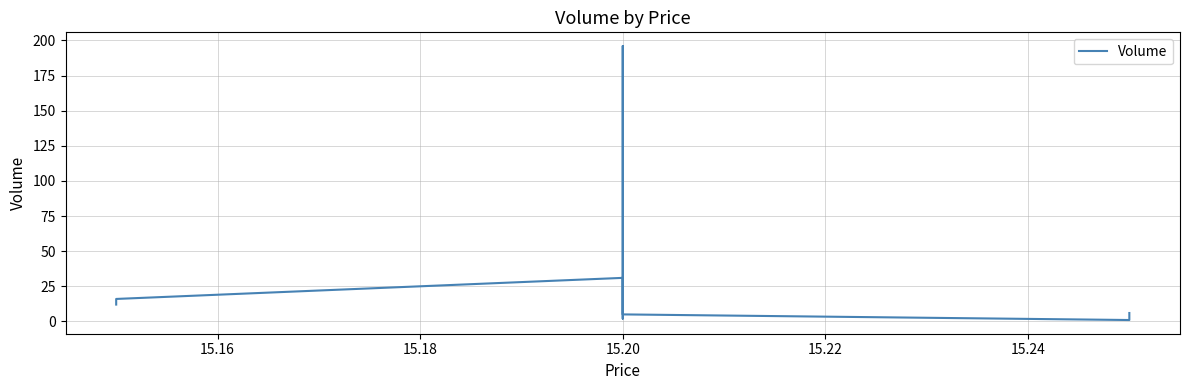

How many values exceed 10?

4